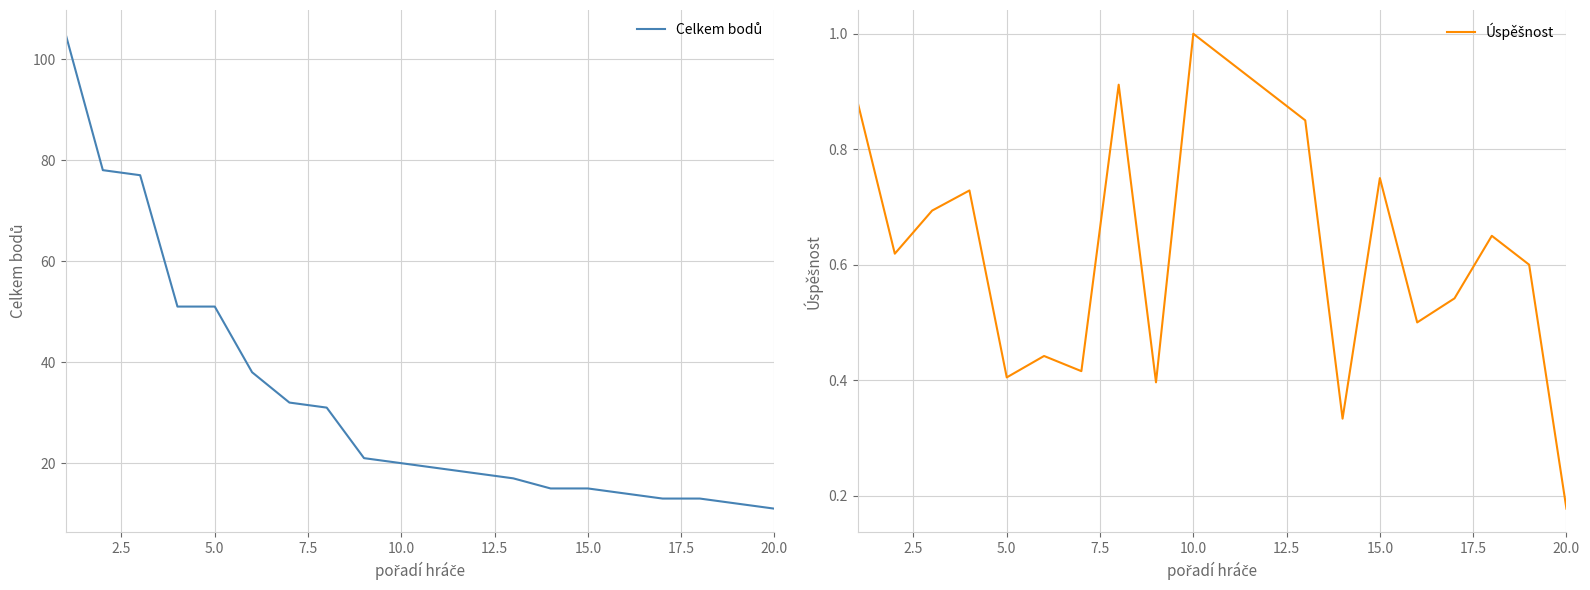

The Celkem bodů series shows 118.0 at 5.0. True or false?

False